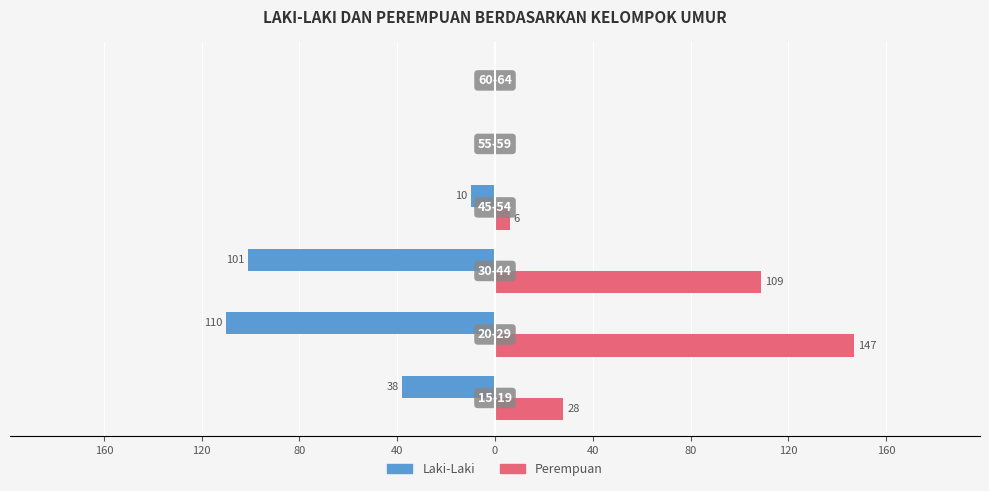

What are all the series names shown in the legend?

Laki-Laki, Perempuan